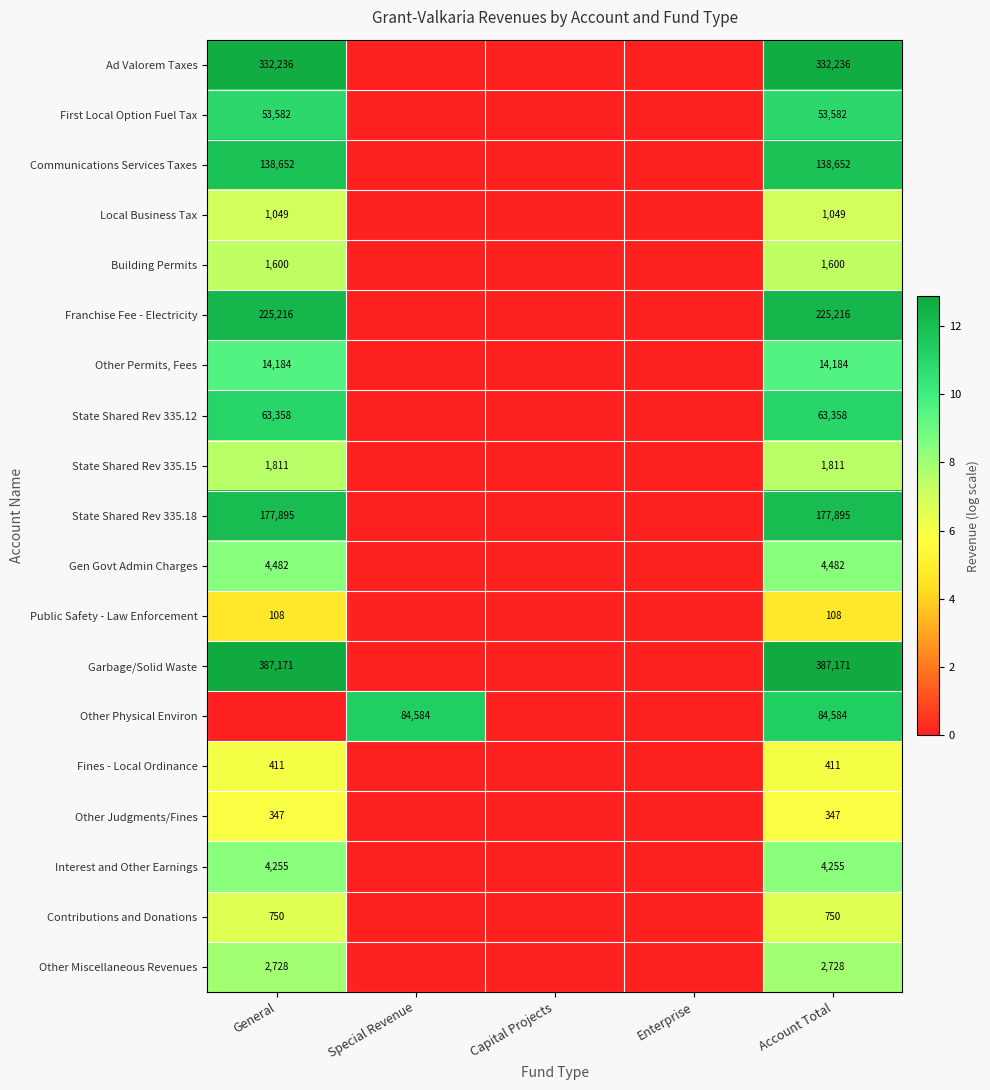

The value of First Local Option Fuel Tax at General is 53582. True or false?

True